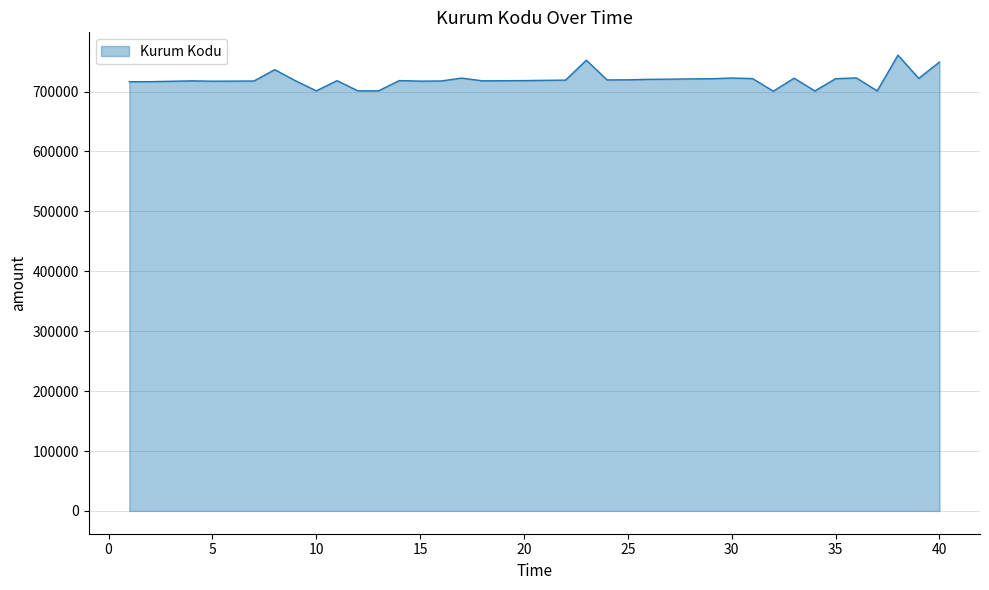

What is the difference between the maximum and minimum values?

60146